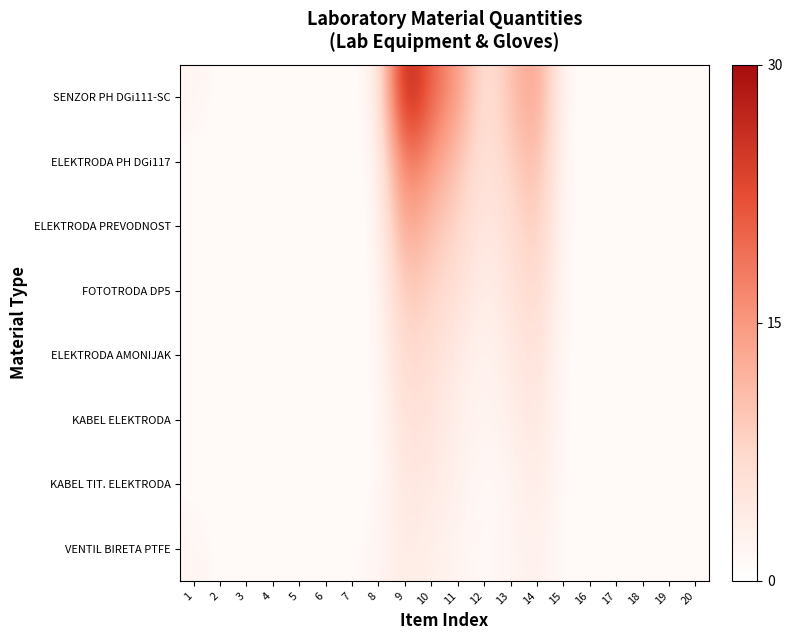

How many data points does each series have?

20